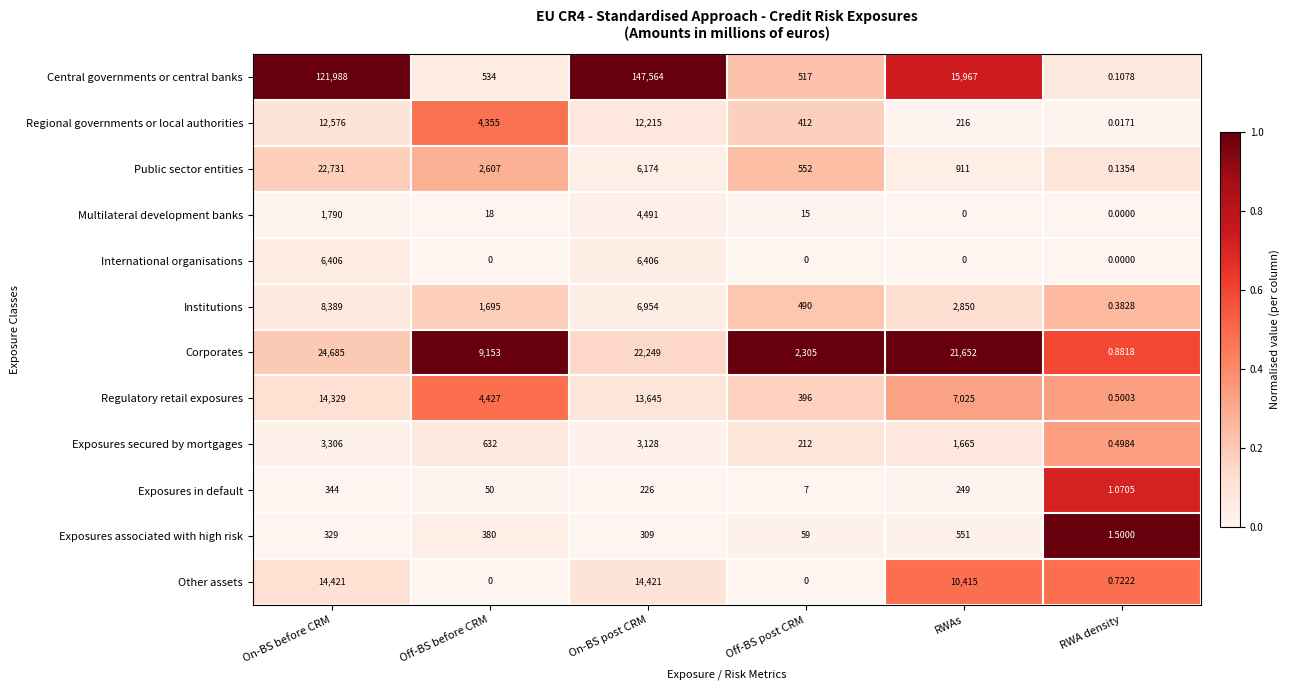

List the series in order of their peak value, highest first.

Central governments or central banks, Corporates, Public sector entities, Other assets, Regulatory retail exposures, Regional governments or local authorities, Institutions, International organisations, Multilateral development banks, Exposures secured by mortgages, Exposures associated with high risk, Exposures in default